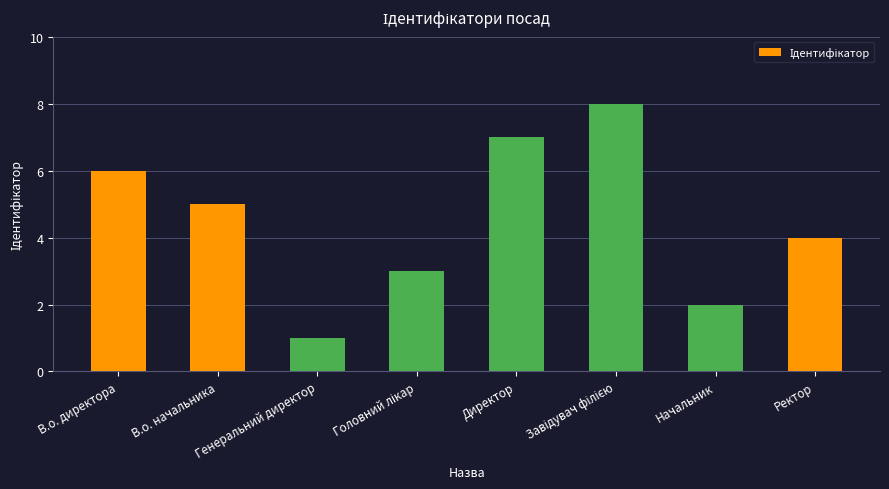

The chart shows a value of 0 at Начальник. True or false?

False